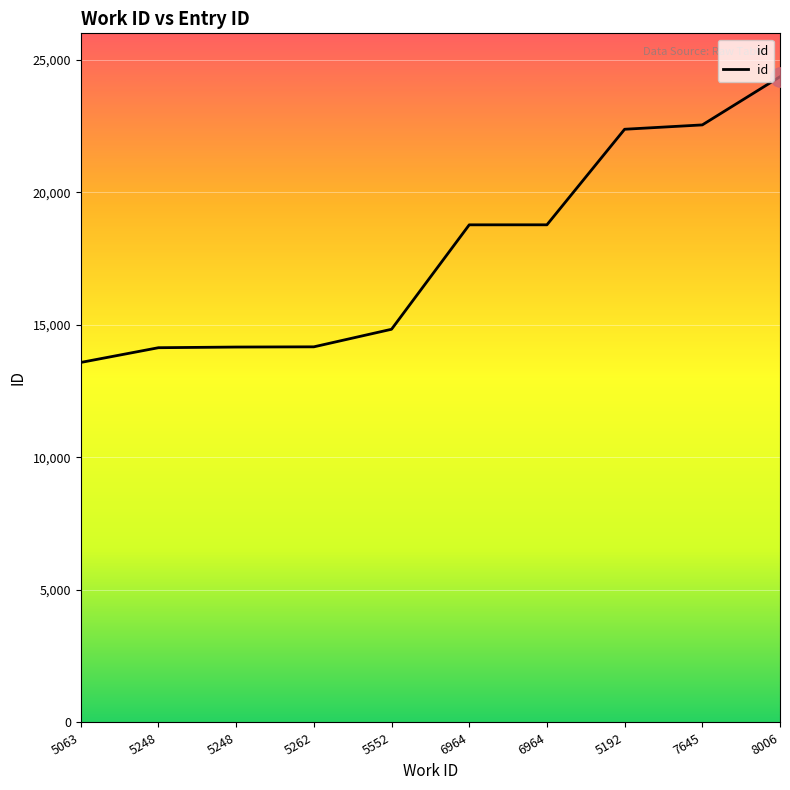

Does the chart display data point markers on the line(s)?

No